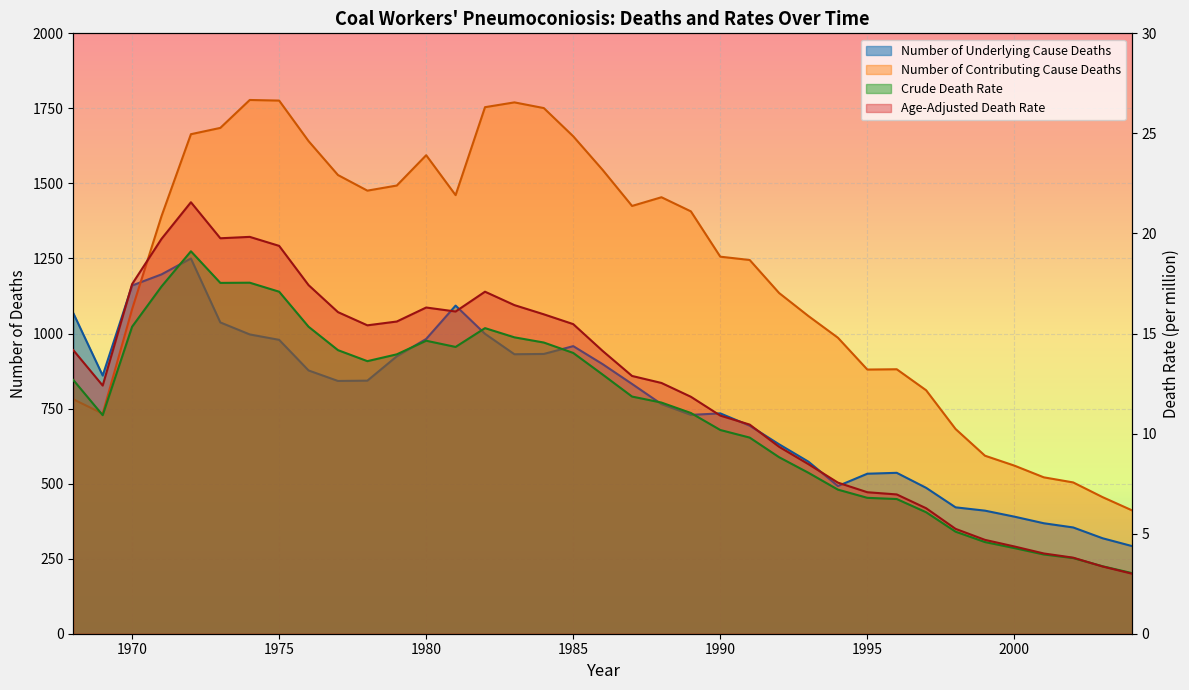

At 1972, list the series in order from smallest to largest.

Crude Death Rate, Age-Adjusted Death Rate, Number of Underlying Cause Deaths, Number of Contributing Cause Deaths